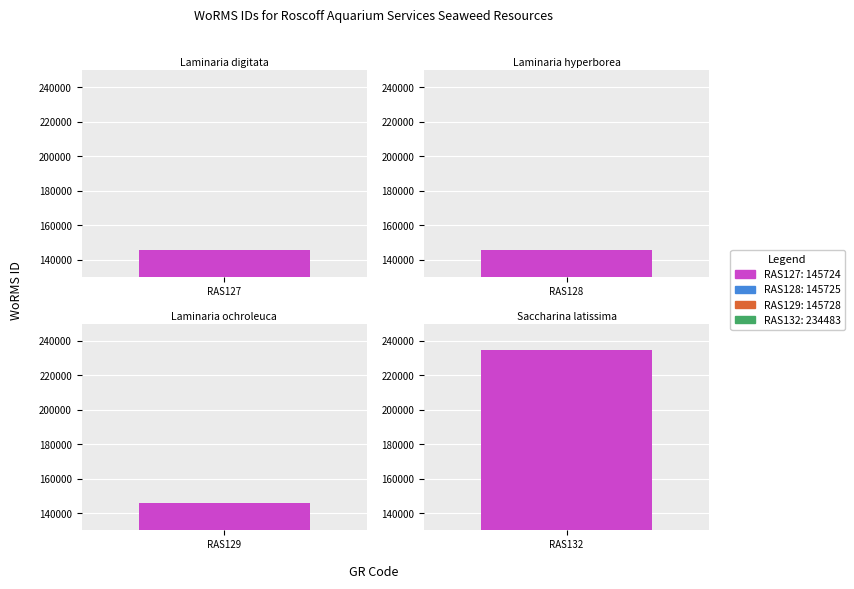

Are the bars horizontal?

No